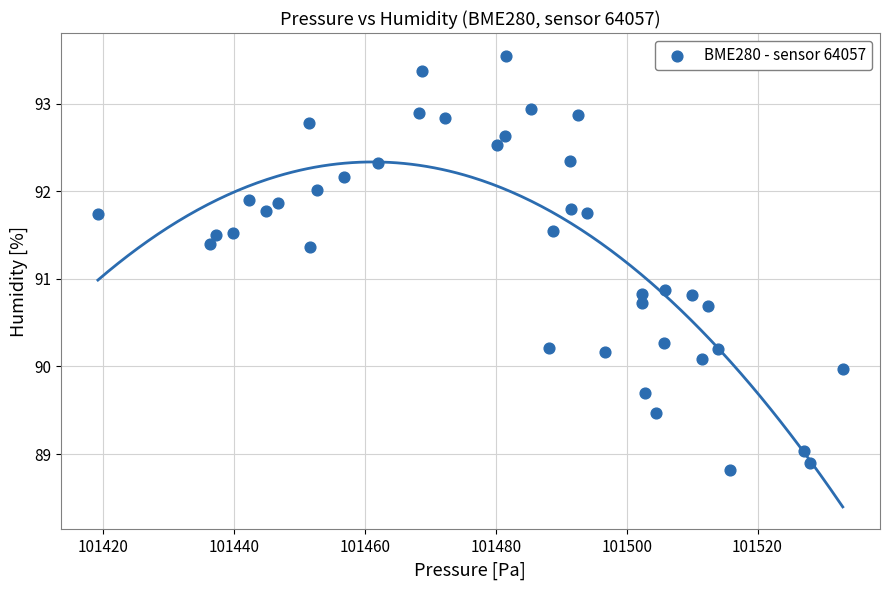

What is the range of Y values (max minus min)?

4.7